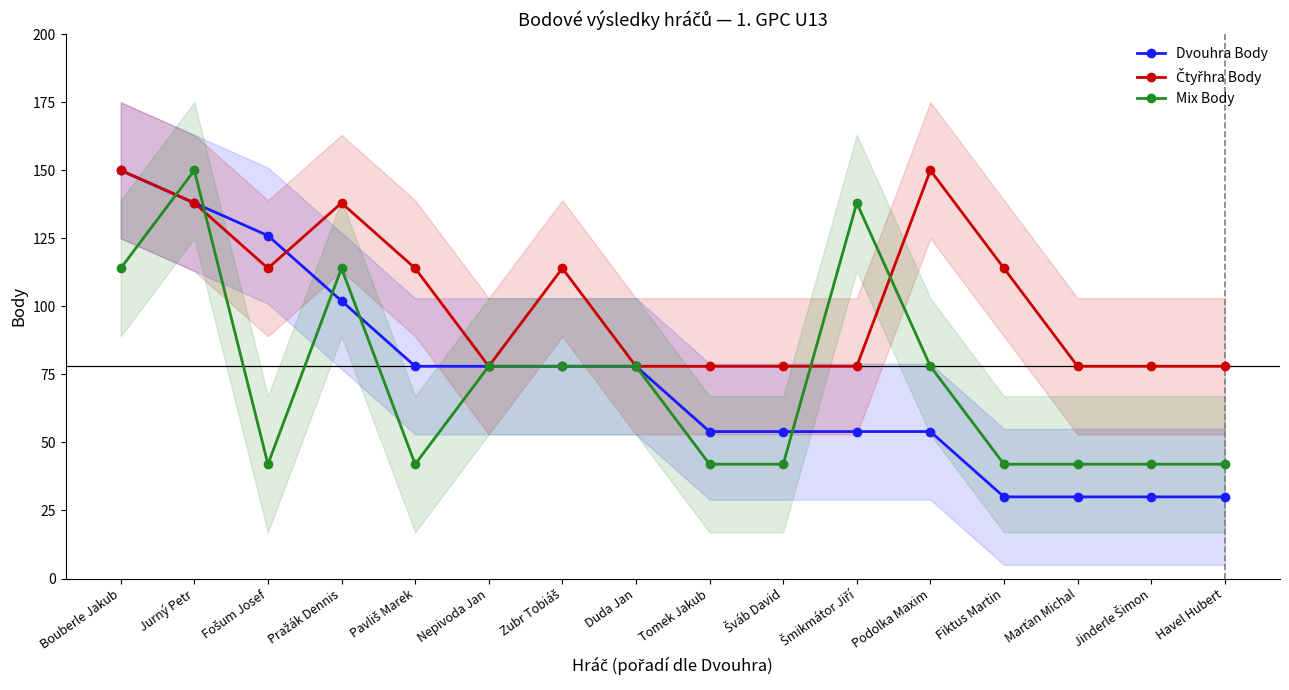

List the labels in order of Čtyřhra Body value, smallest first.

Nepivoda Jan, Duda Jan, Tomek Jakub, Šváb David, Šmikmátor Jiří, Marťan Michal, Jinderle Šimon, Havel Hubert, Fošum Josef, Pavliš Marek, Zubr Tobiáš, Fiktus Martin, Jurný Petr, Pražák Dennis, Bouberle Jakub, Podolka Maxim